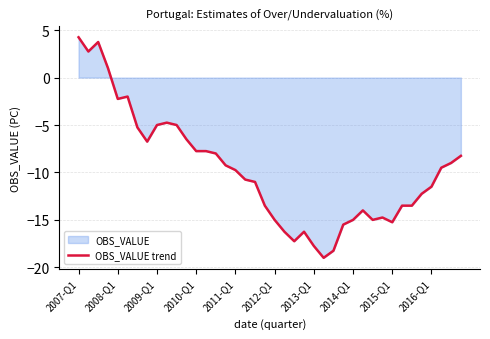

Count the number of categories in the chart.

40